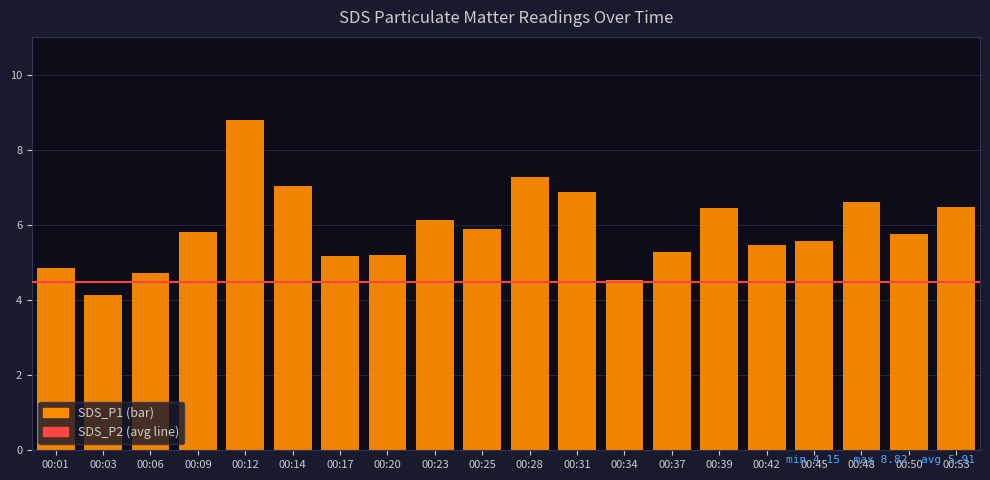

What is the sum of the values at 00:03 and 00:23?

10.3